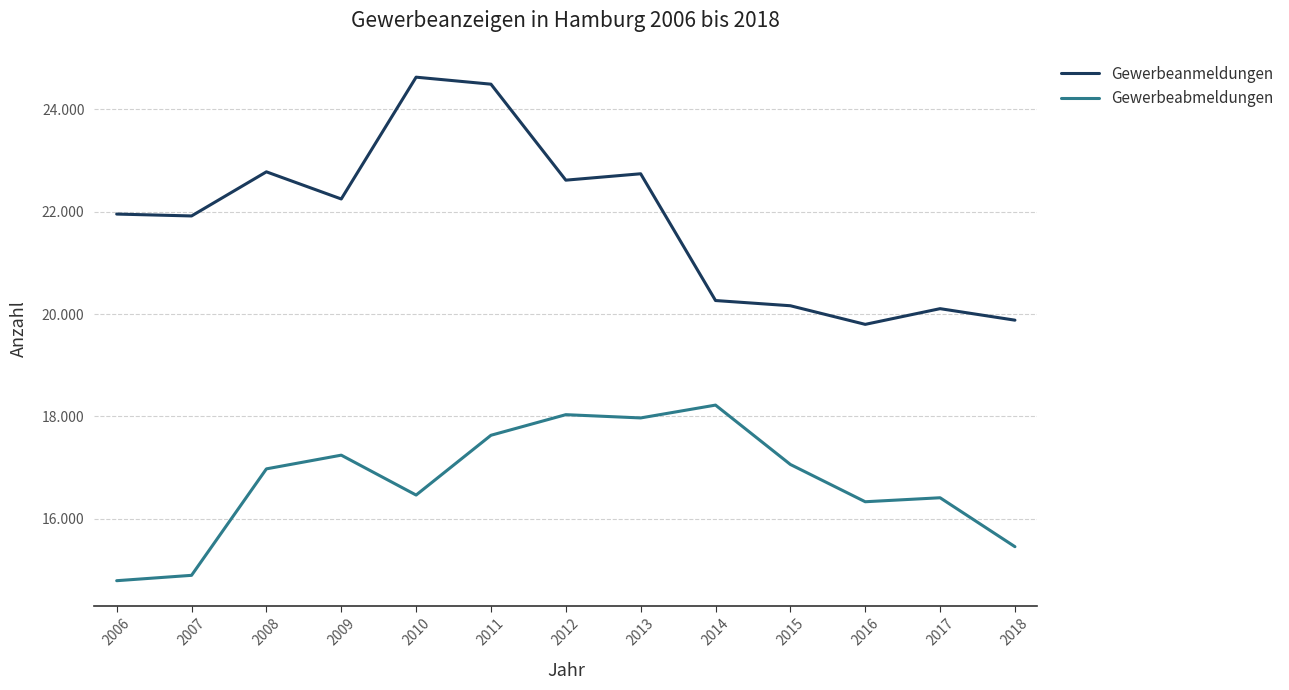

Rank the series at 2017 from highest to lowest value.

Gewerbeanmeldungen, Gewerbeabmeldungen